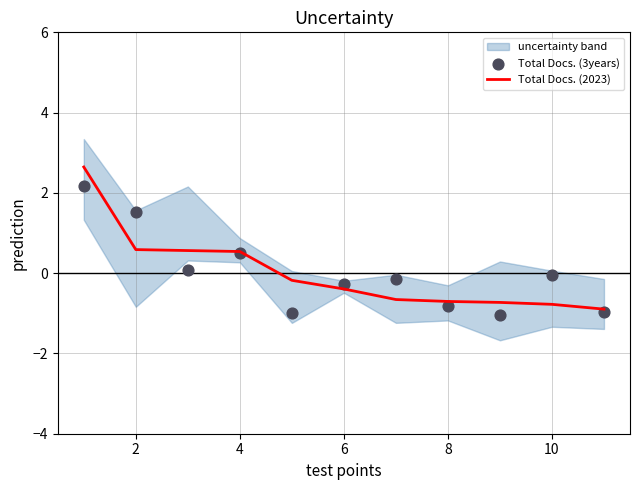

At how many categories does at least one series exceed 2?

1